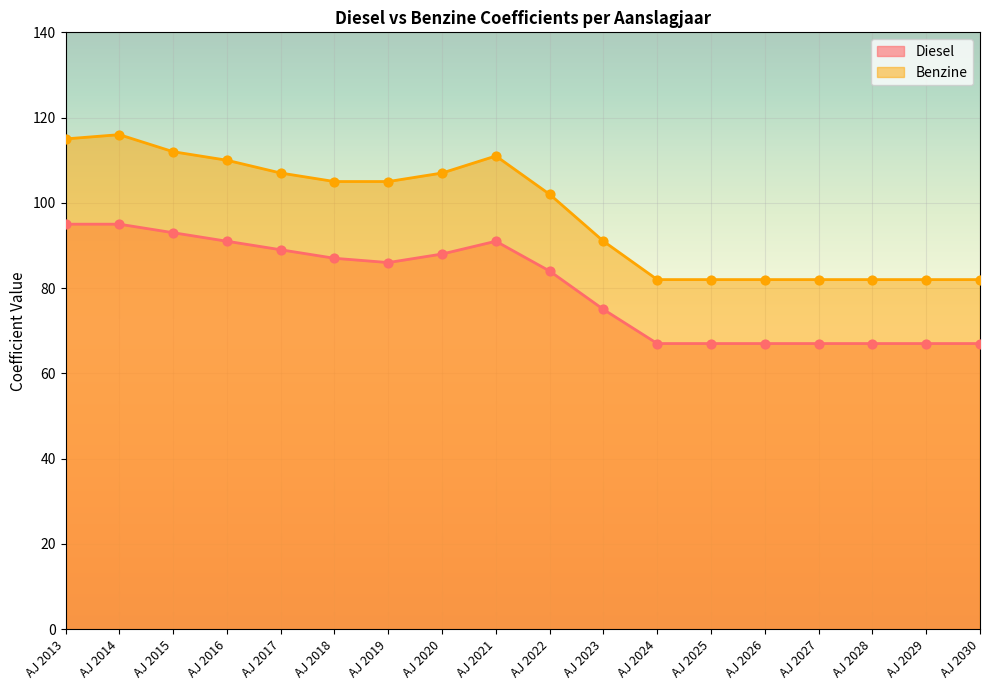

At which category is the sum across all series the highest?

AJ 2014